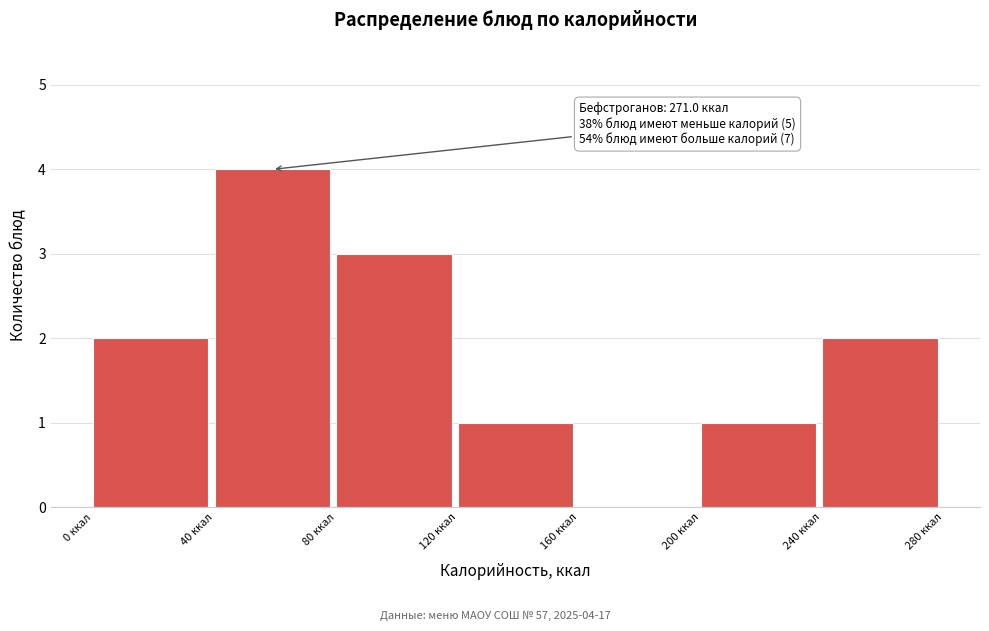

Which range on the x-axis has the tallest bar?

40 to 80